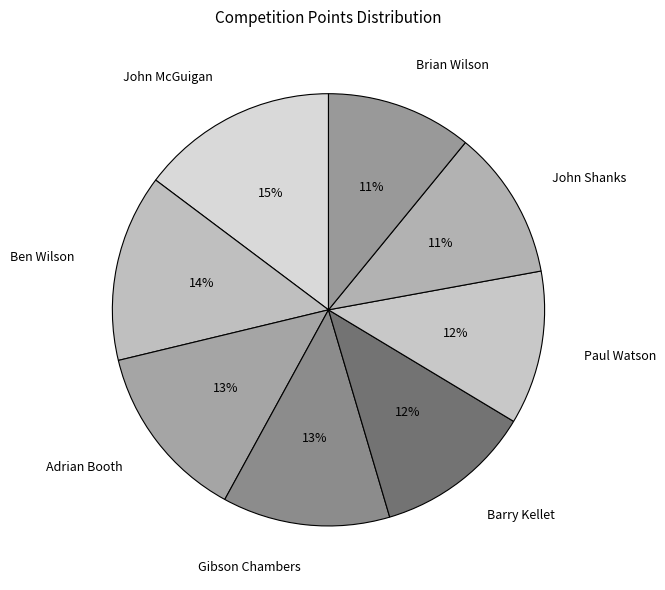

Which has a higher value, John Shanks or Gibson Chambers?

Gibson Chambers